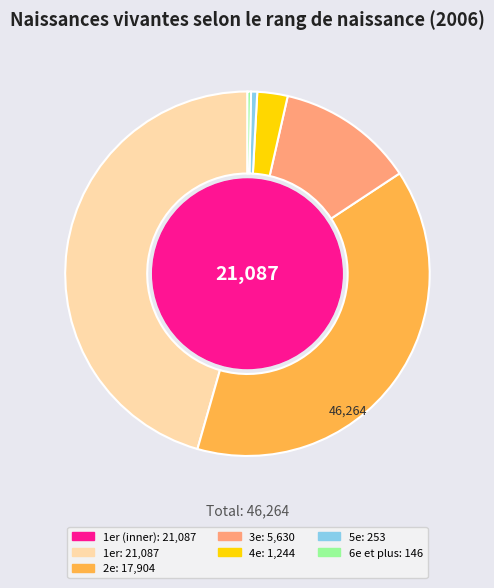

Is there a majority slice in this chart?

No